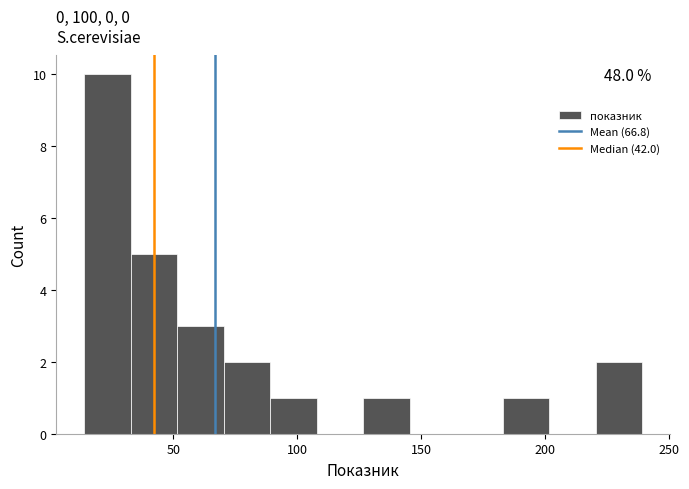

Around what value on the x-axis is the tallest bar? Give the approximate position of its centre, as read against the axis.

25